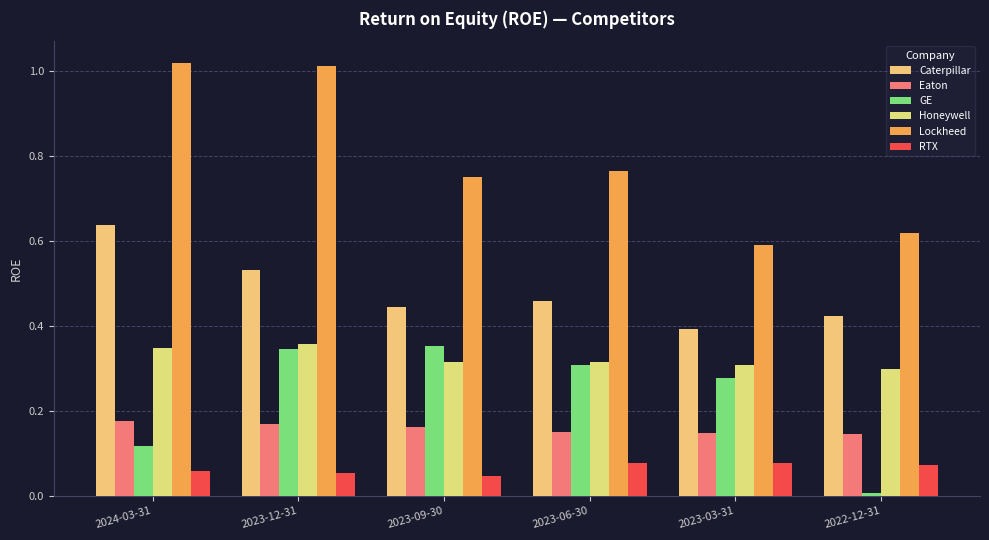

Which series has the largest range (max minus min)?

Lockheed